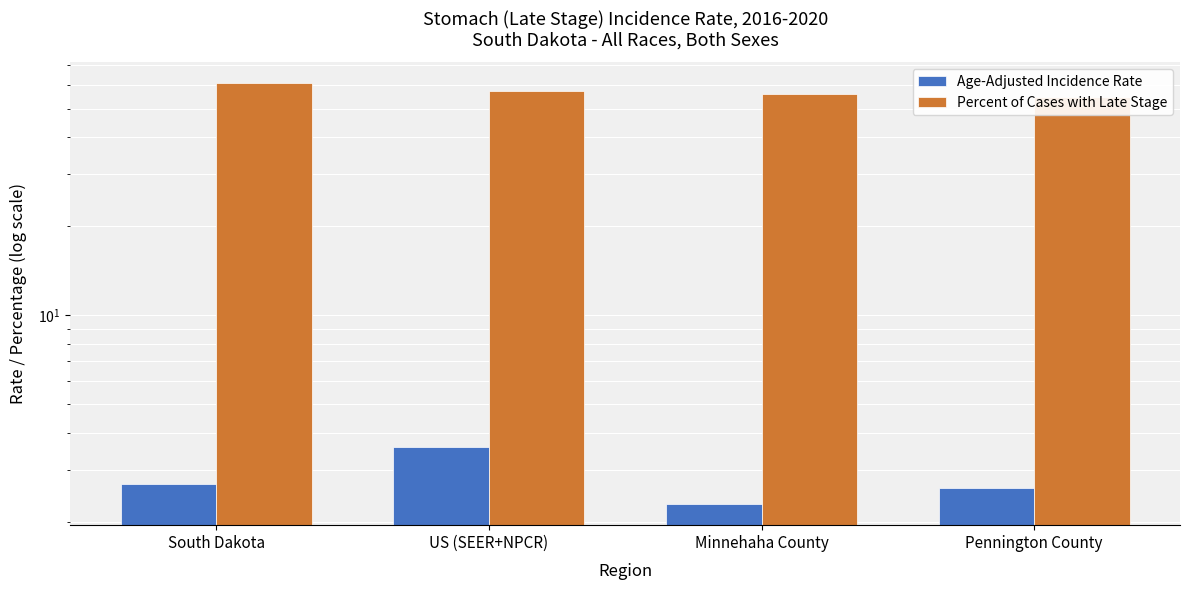

What is the lowest value of the Age-Adjusted Incidence Rate series?

2.3